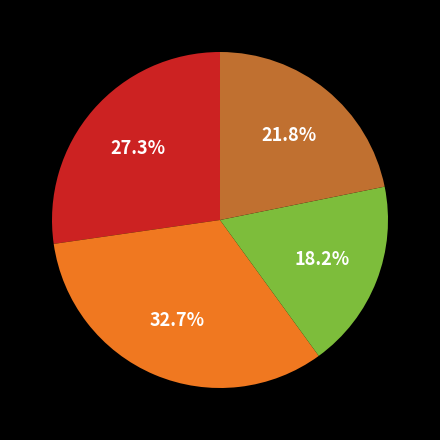

Is there any slice that represents more than half of the pie?

No